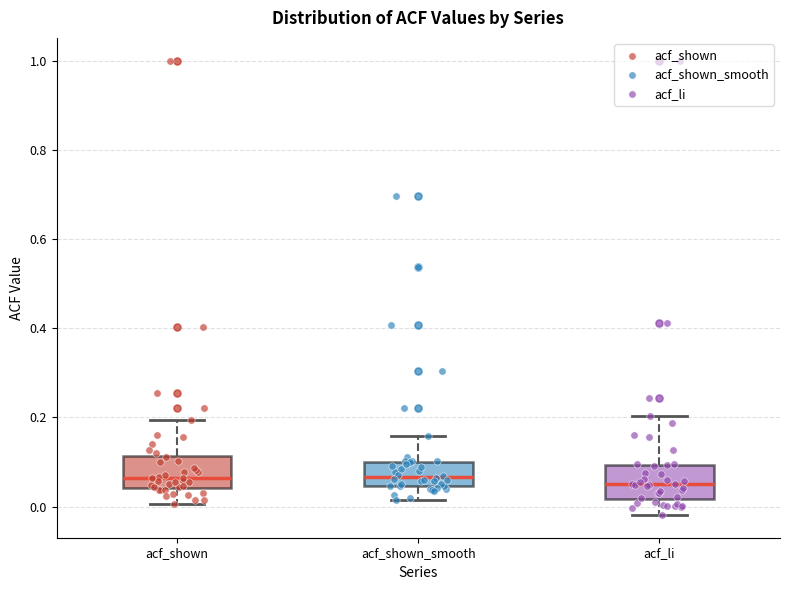

Where does the upper whisker of the box for acf_shown_smooth end on the y-axis? The values are not printed on the chart, so give them approximately, as read against the axis.

0.16